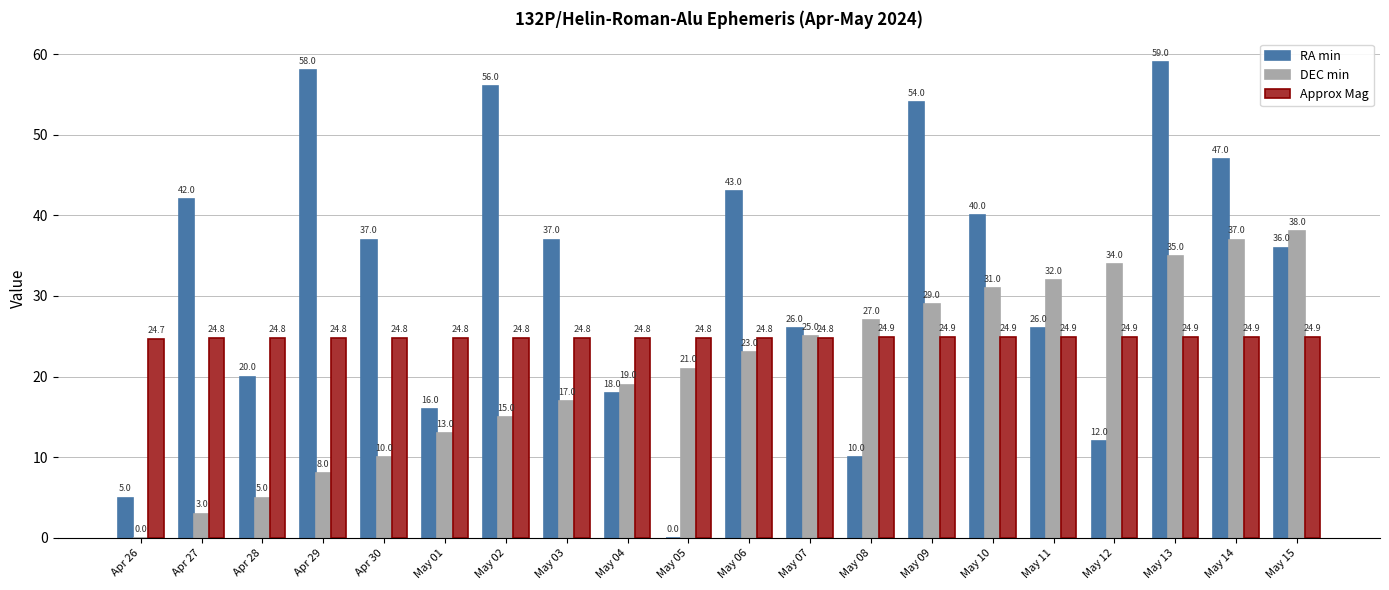

Reading left to right, transcribe all the data shown in this chart.

RA min: 5.0	42.0	20.0	58.0	37.0	16.0	56.0	37.0	18.0	0.0	43.0	26.0	10.0	54.0	40.0	26.0	12.0	59.0	47.0	36.0
DEC min: 0.0	3.0	5.0	8.0	10.0	13.0	15.0	17.0	19.0	21.0	23.0	25.0	27.0	29.0	31.0	32.0	34.0	35.0	37.0	38.0
Approx Mag: 24.7	24.8	24.8	24.8	24.8	24.8	24.8	24.8	24.8	24.8	24.8	24.8	24.9	24.9	24.9	24.9	24.9	24.9	24.9	24.9